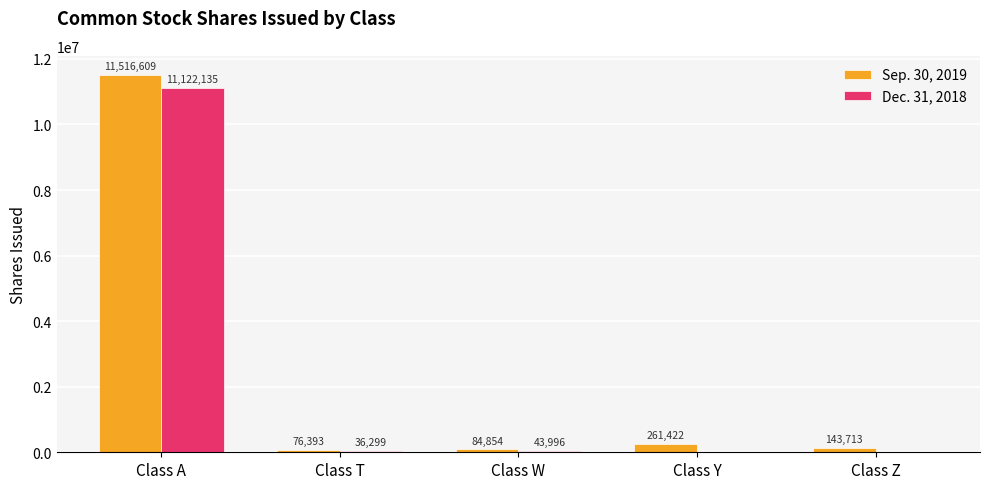

What is the sum of the Dec. 31, 2018 values at Class T and Class W?

80295